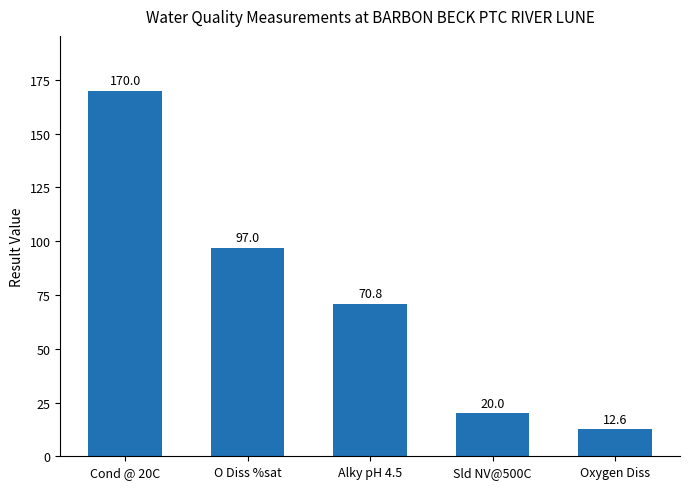

Count the number of categories in the chart.

5